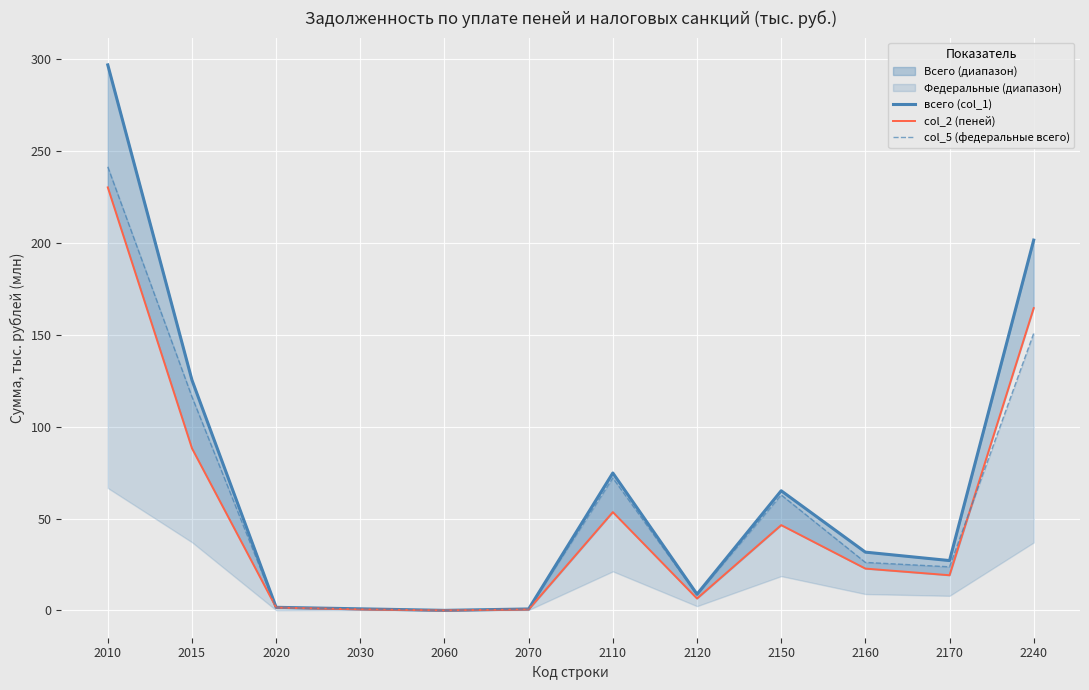

Reading left to right, list all the values displayed in this chart.

всего (col_1): 2010=296.8	2015=125.4	2020=1.7	2030=0.9	2060=0.1	2070=0.8	2110=74.8	2120=8.9	2150=65.1	2160=31.7	2170=27.2	2240=201.5
col_2 (пеней): 2010=230.2	2015=88.2	2020=1.6	2030=0.6	2060=0.0	2070=0.6	2110=53.5	2120=6.5	2150=46.4	2160=22.8	2170=19.2	2240=164.5
col_5 (федеральные всего): 2010=241.4	2015=116.3	2020=1.5	2030=0.9	2060=0.1	2070=0.8	2110=72.1	2120=8.5	2150=62.9	2160=26.2	2170=23.8	2240=150.8